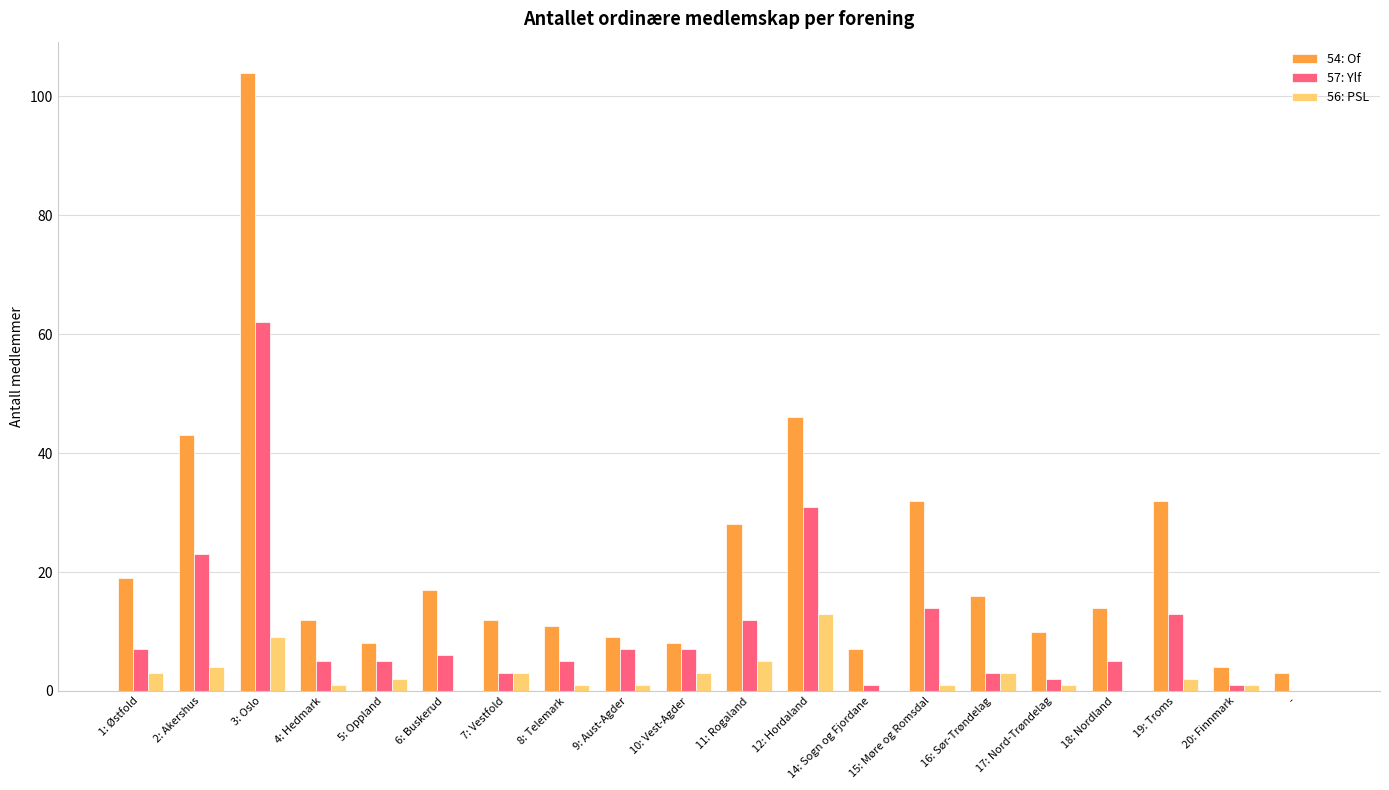

At which label is 54: Of closest to 53?

12: Hordaland